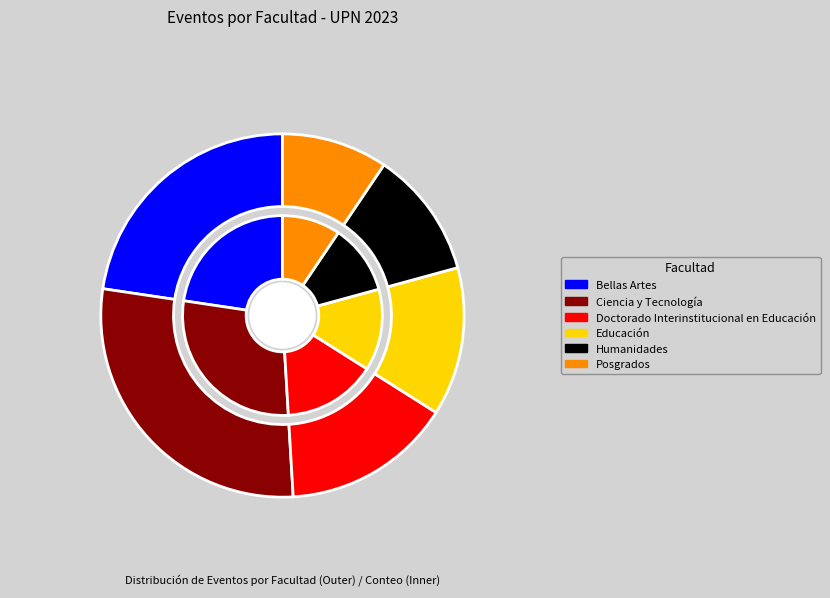

Is Bellas Artes the majority of the pie?

No